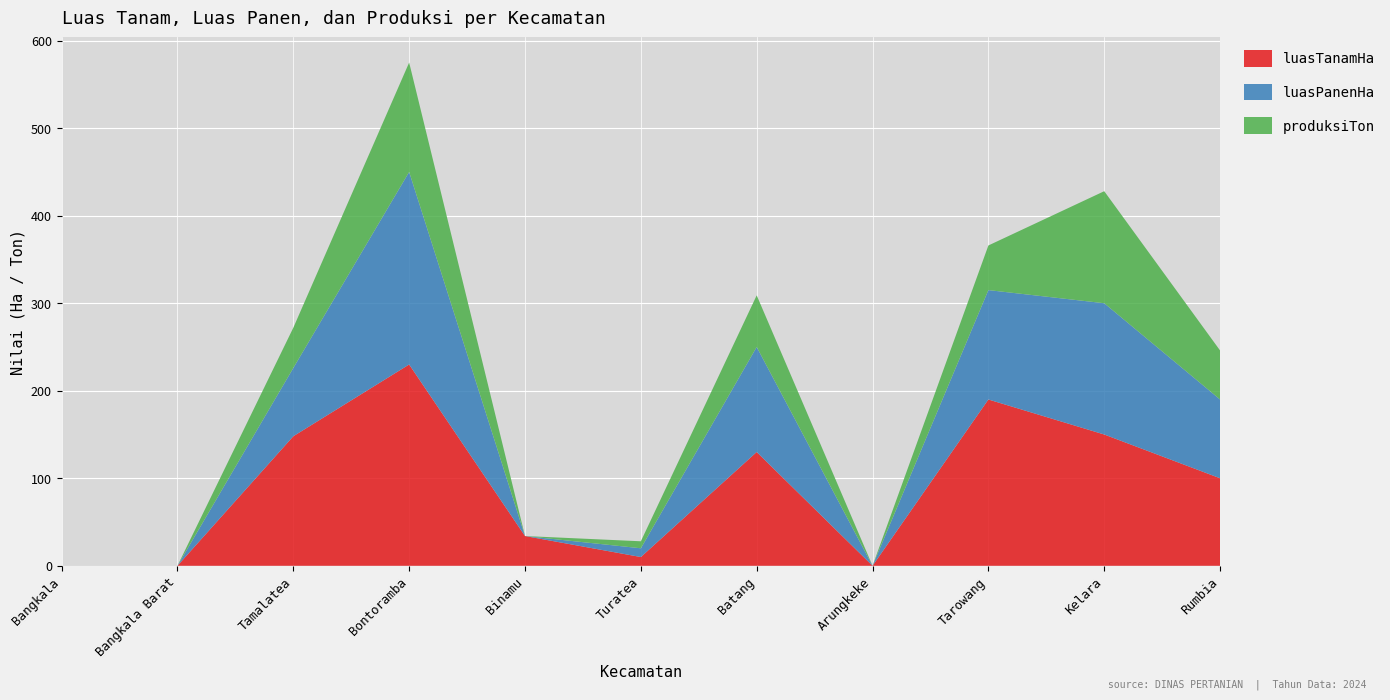

Reading right to left, what are all the values shown in this chart?

luasTanamHa: Rumbia=100	Kelara=150	Tarowang=190	Arungkeke=0	Batang=130	Turatea=10	Binamu=34	Bontoramba=230	Tamalatea=148	Bangkala Barat=0	Bangkala=0
luasPanenHa: Rumbia=90	Kelara=150	Tarowang=125	Arungkeke=0	Batang=120	Turatea=10	Binamu=0	Bontoramba=220	Tamalatea=78	Bangkala Barat=0	Bangkala=0
produksiTon: Rumbia=56	Kelara=128	Tarowang=51	Arungkeke=0	Batang=59	Turatea=8	Binamu=0	Bontoramba=125	Tamalatea=46	Bangkala Barat=0	Bangkala=0